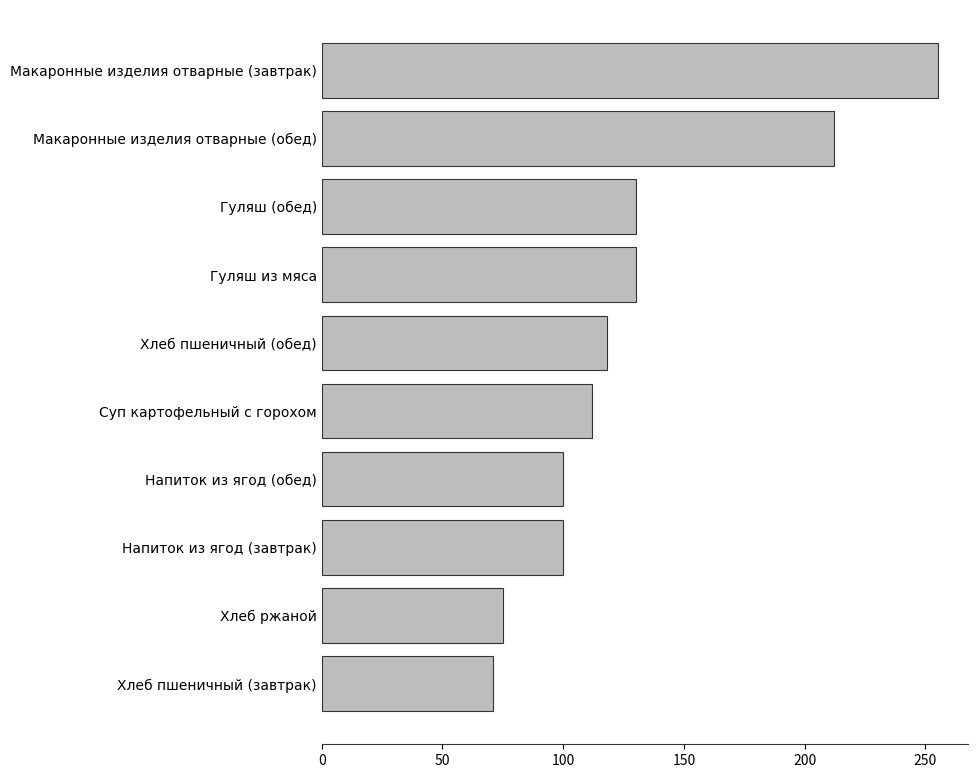

What is the change in value from Хлеб ржаной to Хлеб пшеничный (обед)?

+43